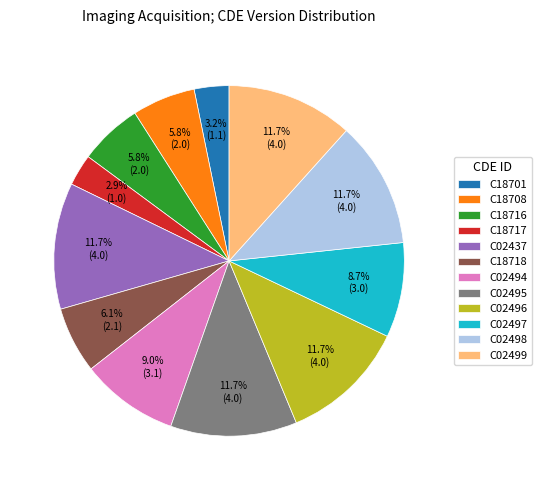

Is it true that C02494 is 9% of the pie?

True